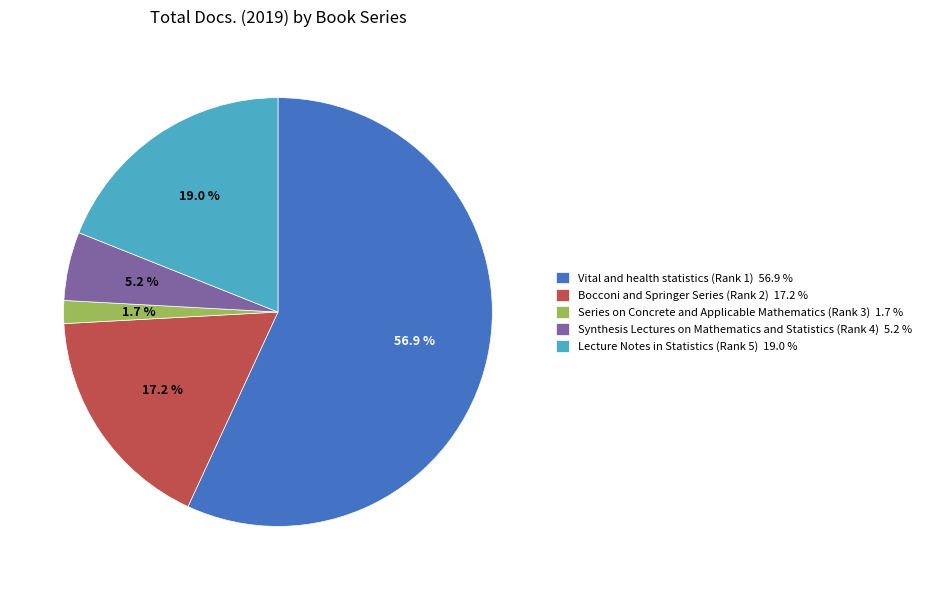

To the nearest percent, what percentage of the pie is Synthesis Lectures on Mathematics and Statistics (Rank 4)?

5%